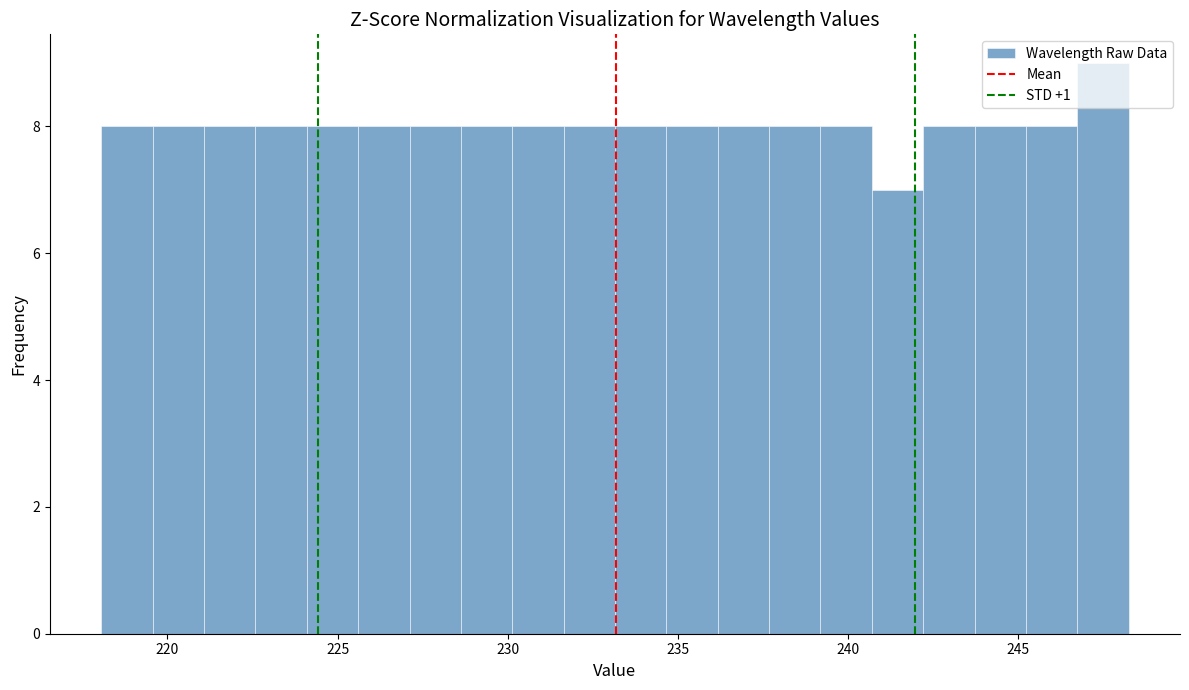

Read against the x-axis, roughly where is the centre of the tallest bar?

247.5